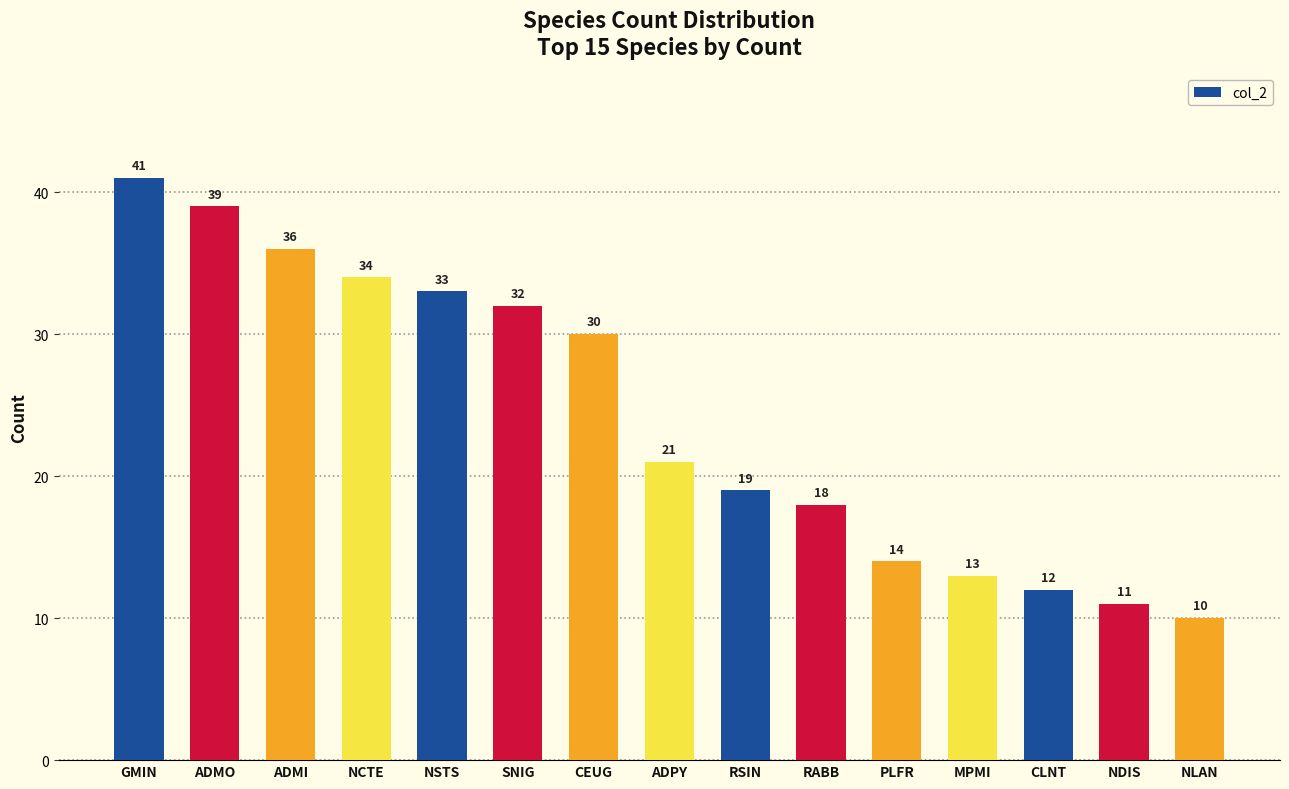

What is the smallest value displayed?

10